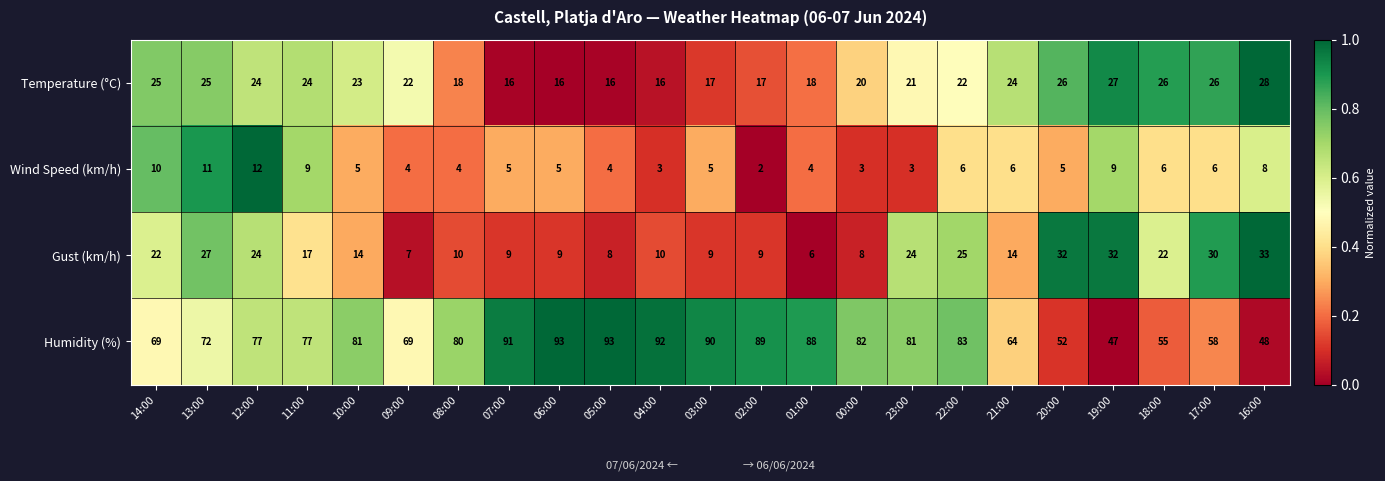

What is the sum of the Temperature (°C) values at 14:00 and 23:00?

46